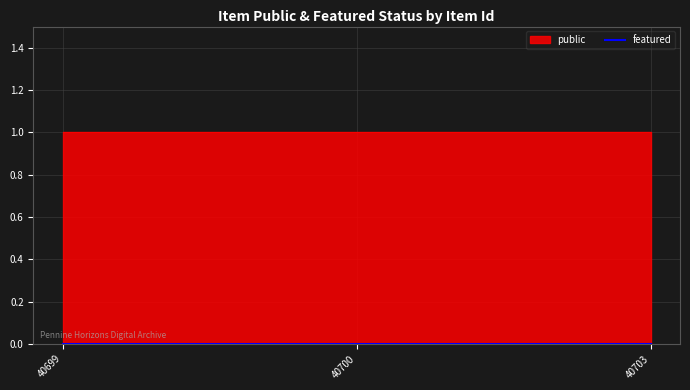

At which label does public reach its peak?

40699